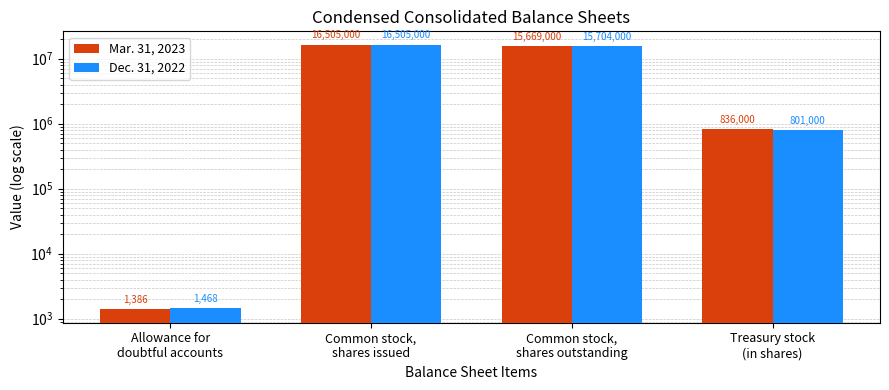

Between Common stock,
shares outstanding and Treasury stock
(in shares), which series saw the biggest shift?

Dec. 31, 2022